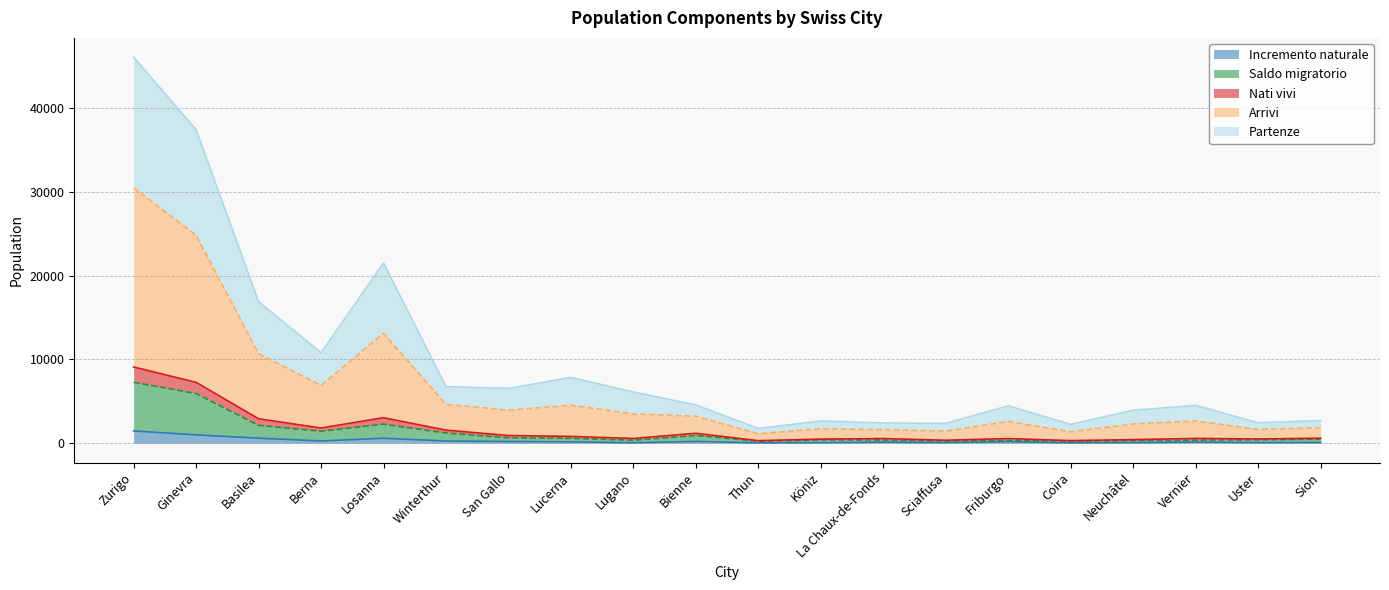

Where does the Incremento naturale series first go above 164?

Zurigo